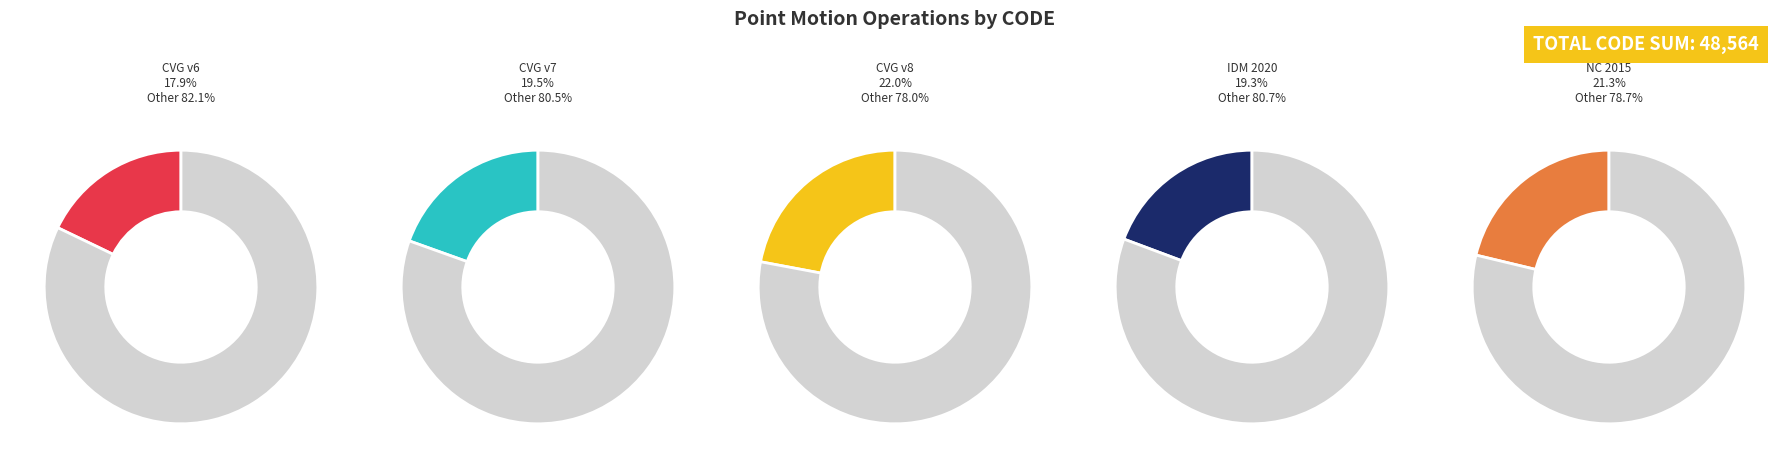

Do Canada velocity grid v8 and Canada velocity grid v6 together represent more than half of the pie?

No